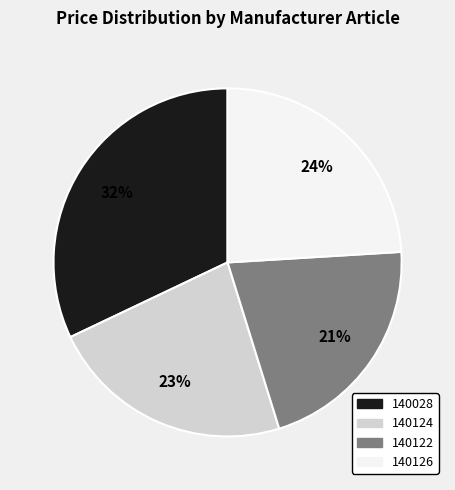

To the nearest percent, what portion does 140126 represent?

24%